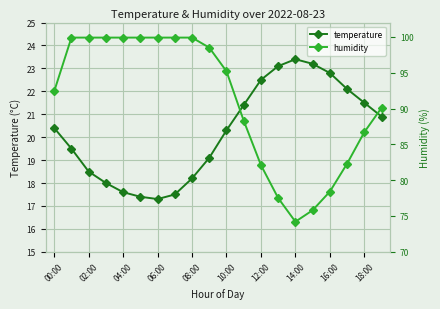

Which series has the widest spread of values?

humidity